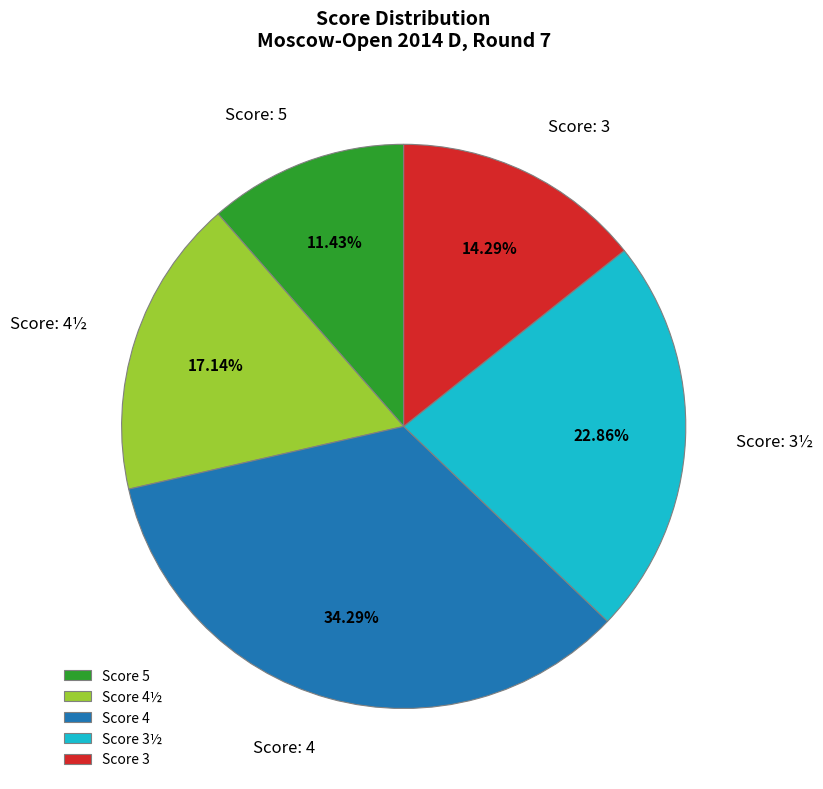

Rank the categories by value from highest to lowest.

Score 4, Score 3½, Score 4½, Score 3, Score 5